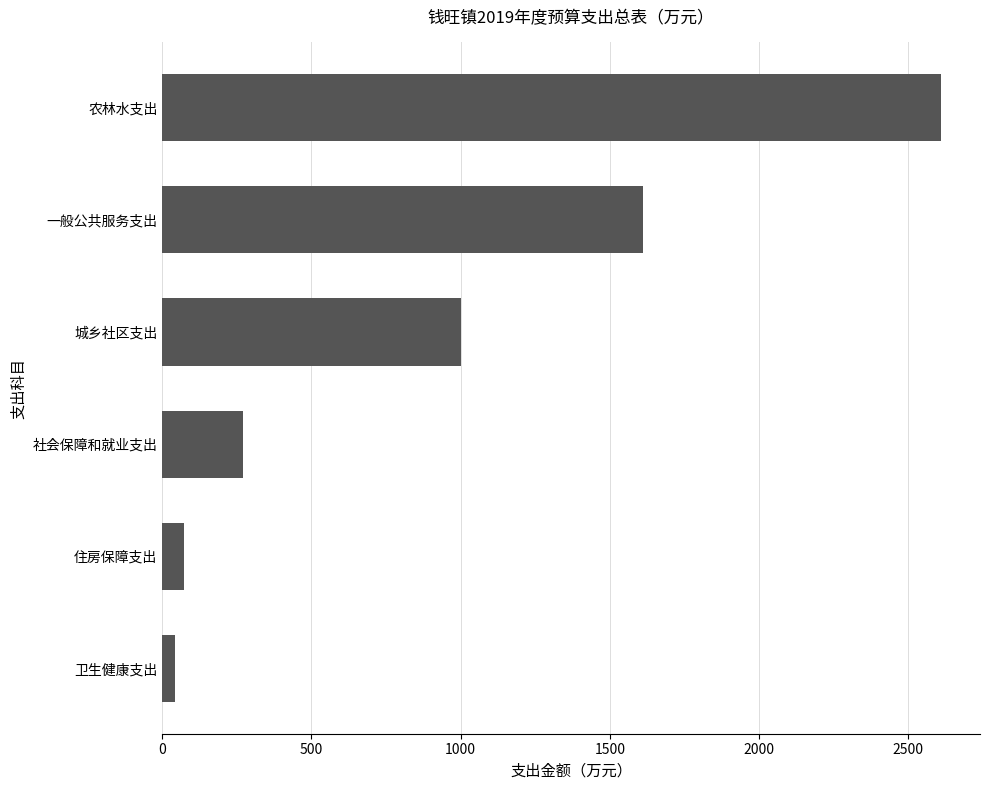

Which label corresponds to the largest value in the chart?

农林水支出